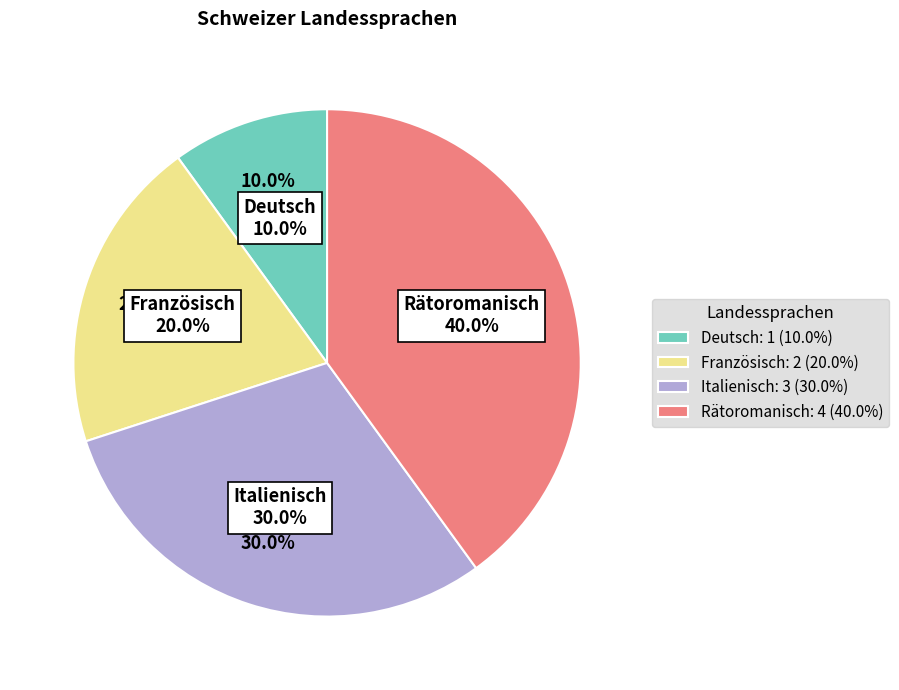

Is Deutsch the majority of the pie?

No